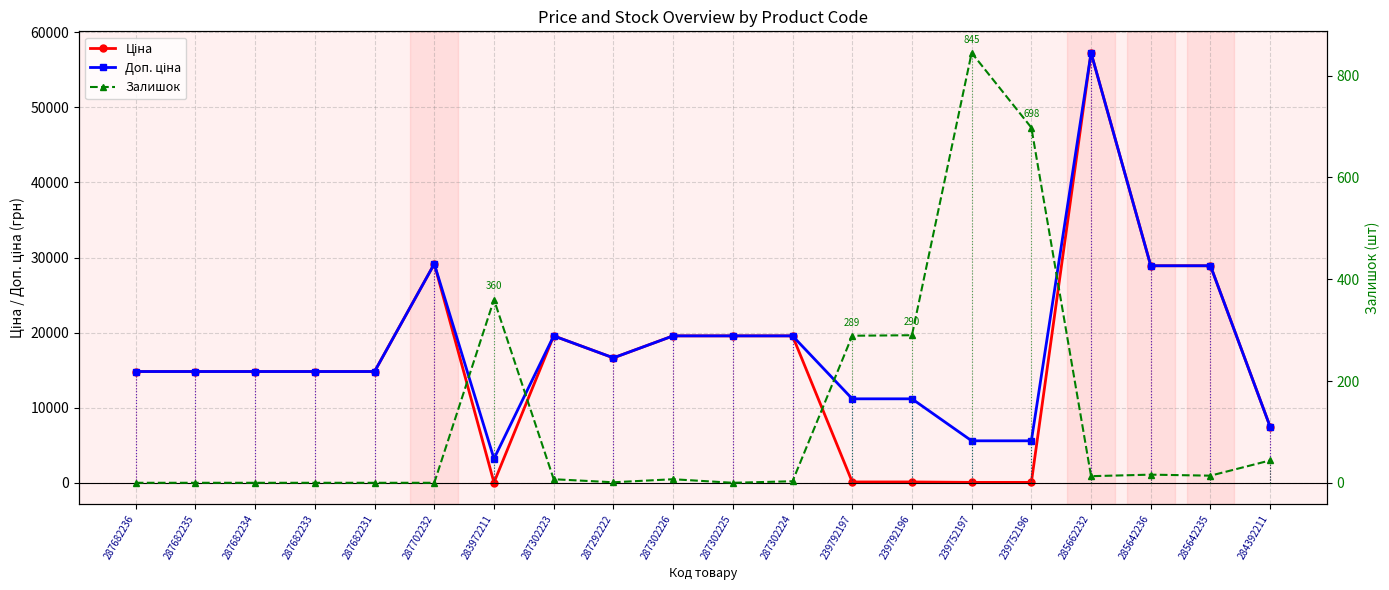

How many lines are shown in the chart?

3